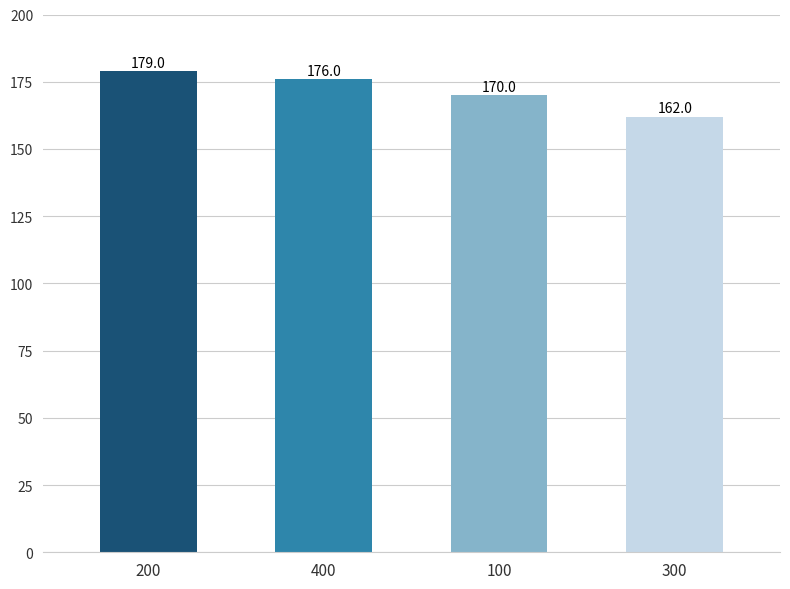

Is it true that the value at 300 is 162?

True